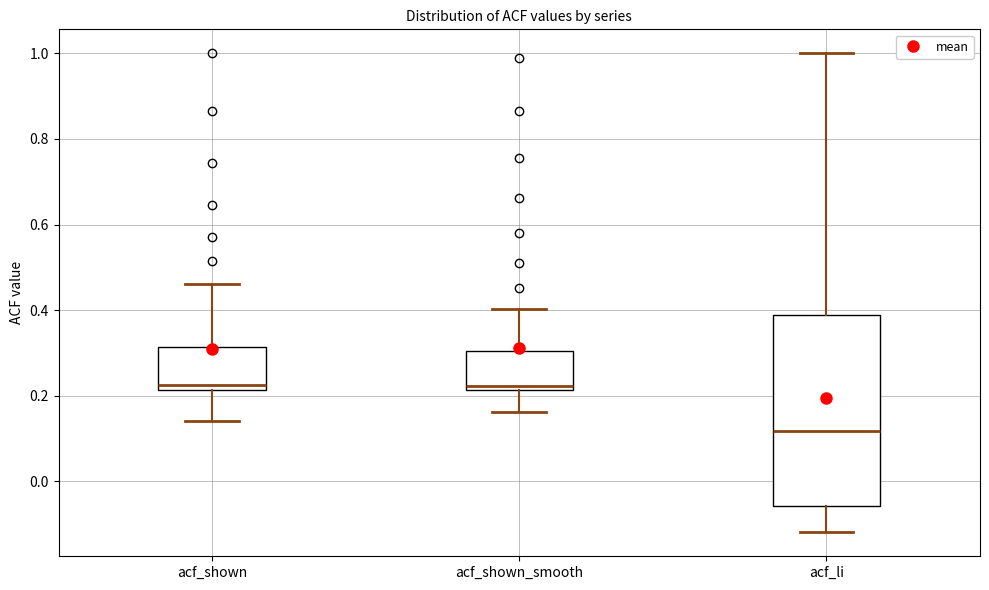

Comparing the boxes themselves (not the whiskers), which one is the tallest?

acf_li